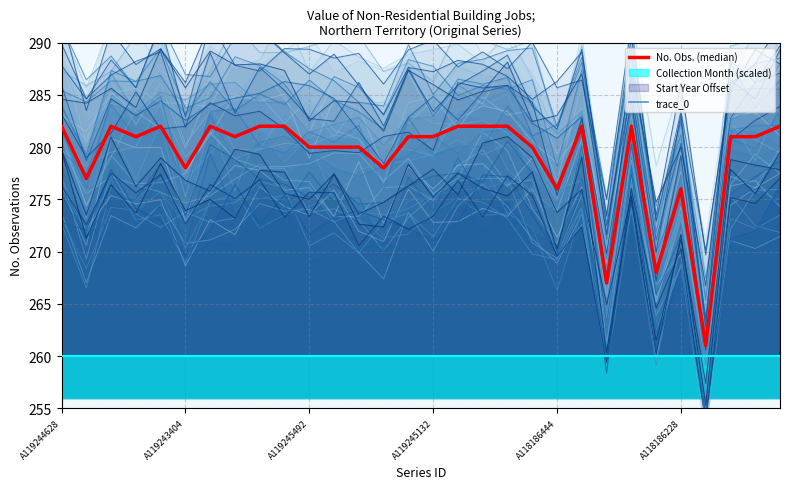

The value of No. Obs. (median) at 24 is 268.0. True or false?

True